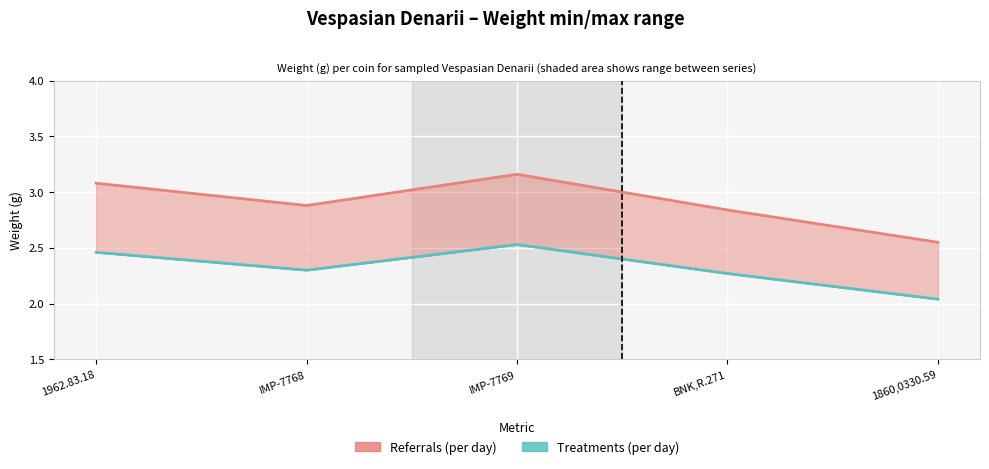

Where is the first local minimum for Referrals (per day)?

IMP-7768